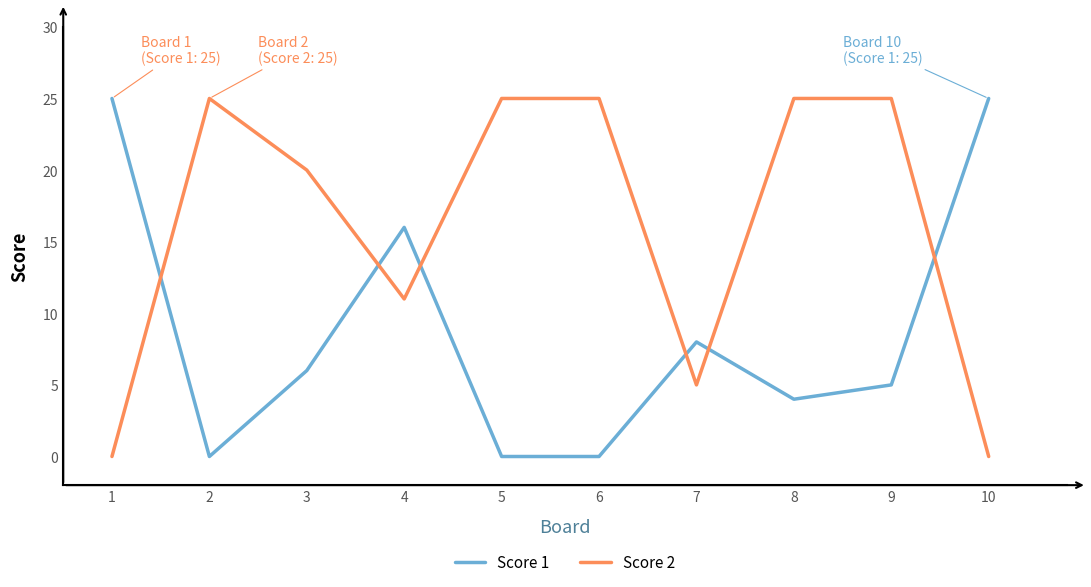

At which category is the sum across all series the highest?

9